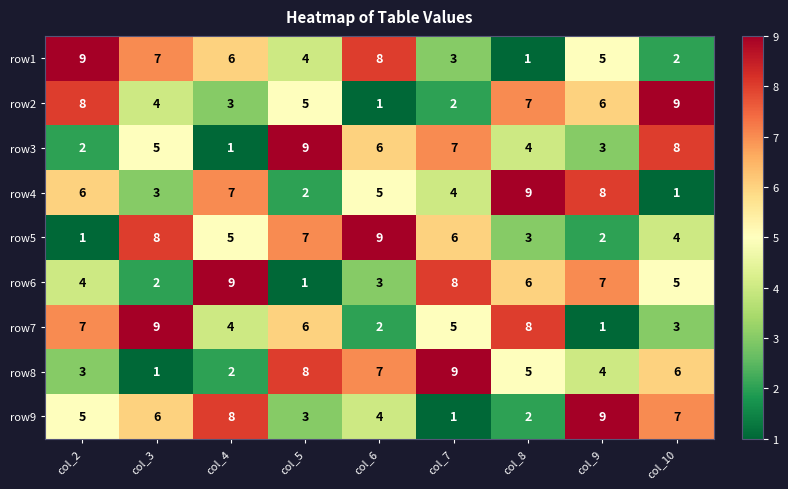

Which category has the highest value in the row3 series?

col_5